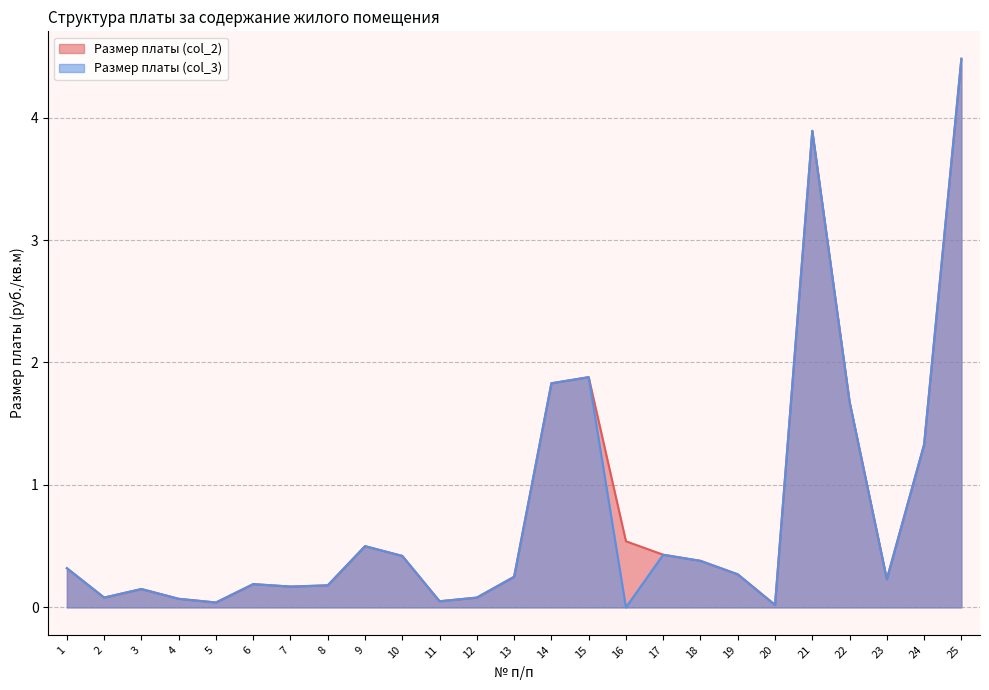

Rank the series by their average value, from highest to lowest.

Размер платы (col_2), Размер платы (col_3)